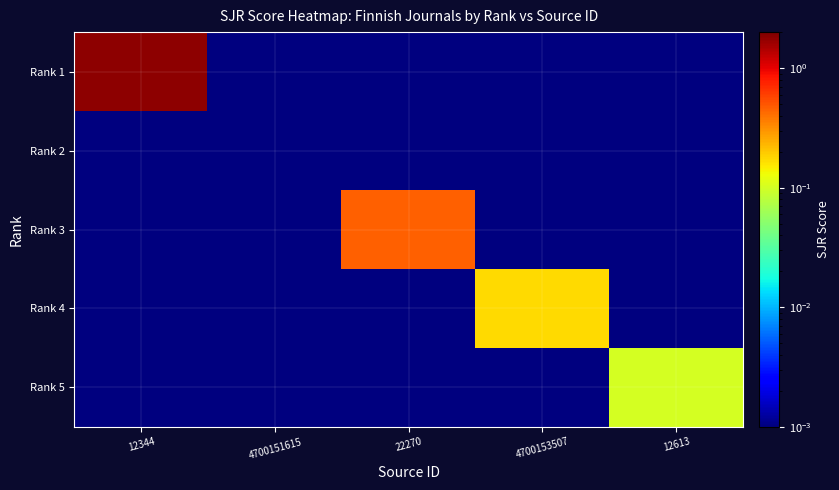

Which series changed the most between 4700151615 and 22270?

Rank 3